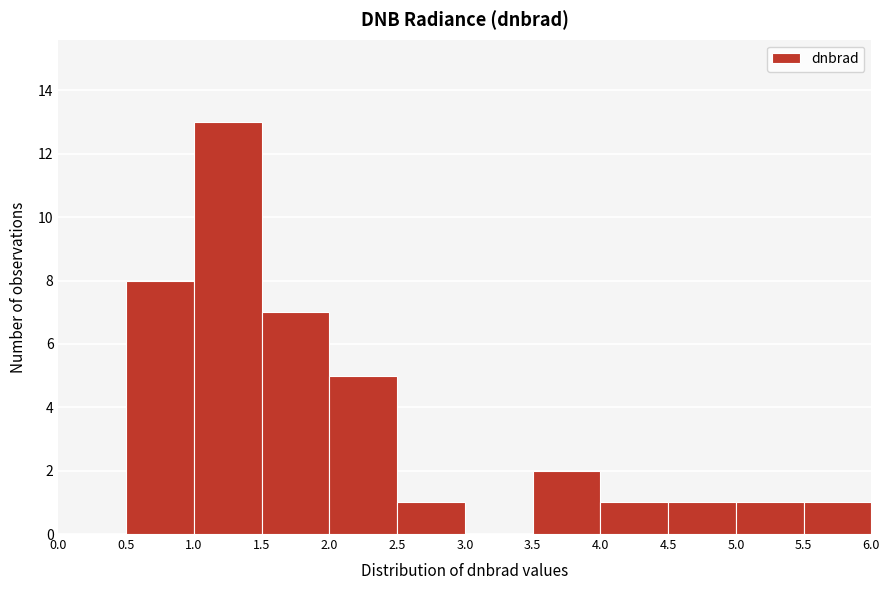

How tall is the bar that spans 1.0 to 1.5 on the x-axis? The values are not printed on the chart, so give them approximately, as read against the axis.

13